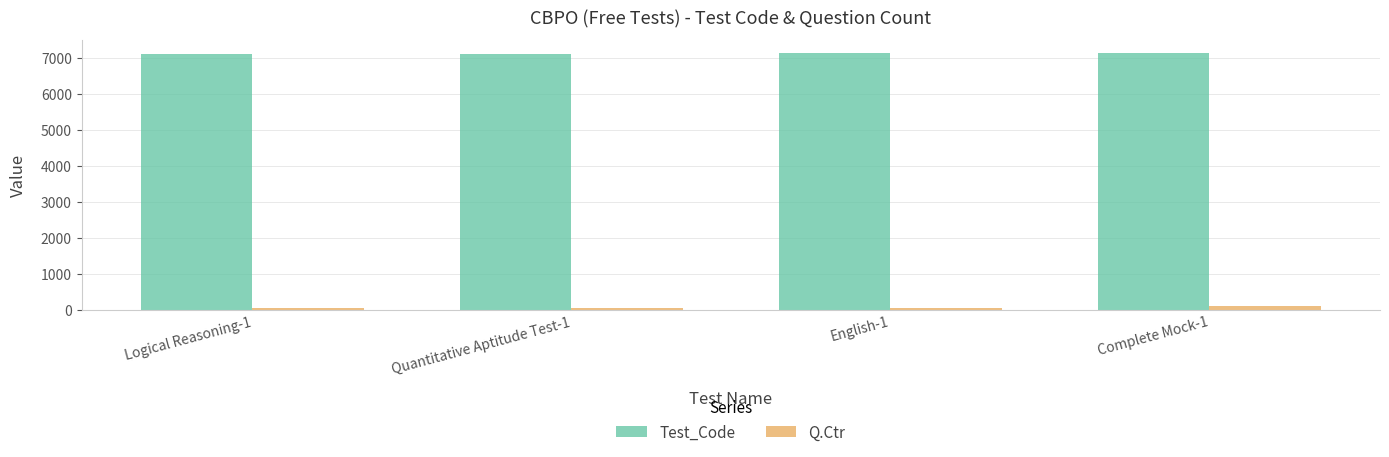

What is the value of the Q.Ctr bar at the 3rd from the left?

50